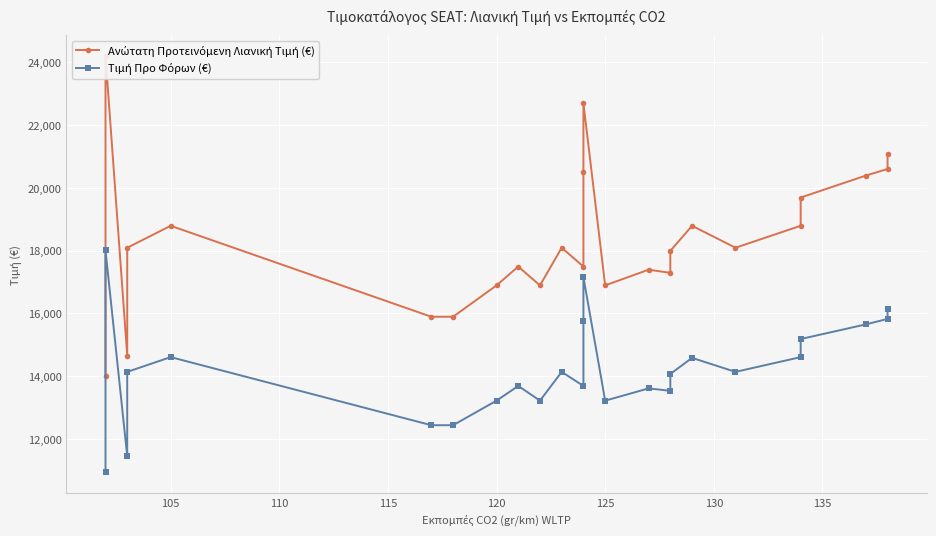

Which series has the largest range (max minus min)?

Ανώτατη Προτεινόμενη Λιανική Τιμή (€)